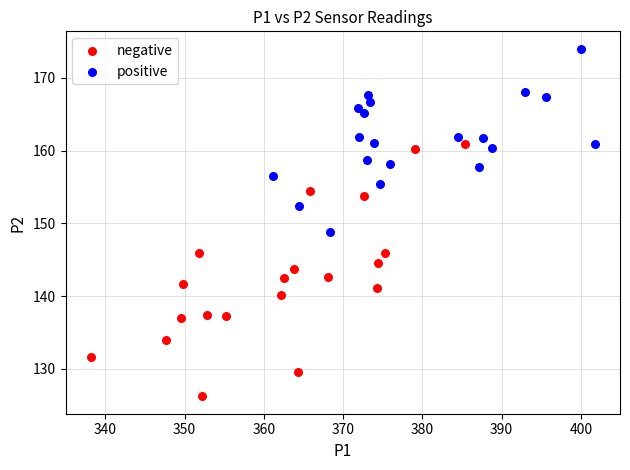

Which series contains the highest Y value?

positive